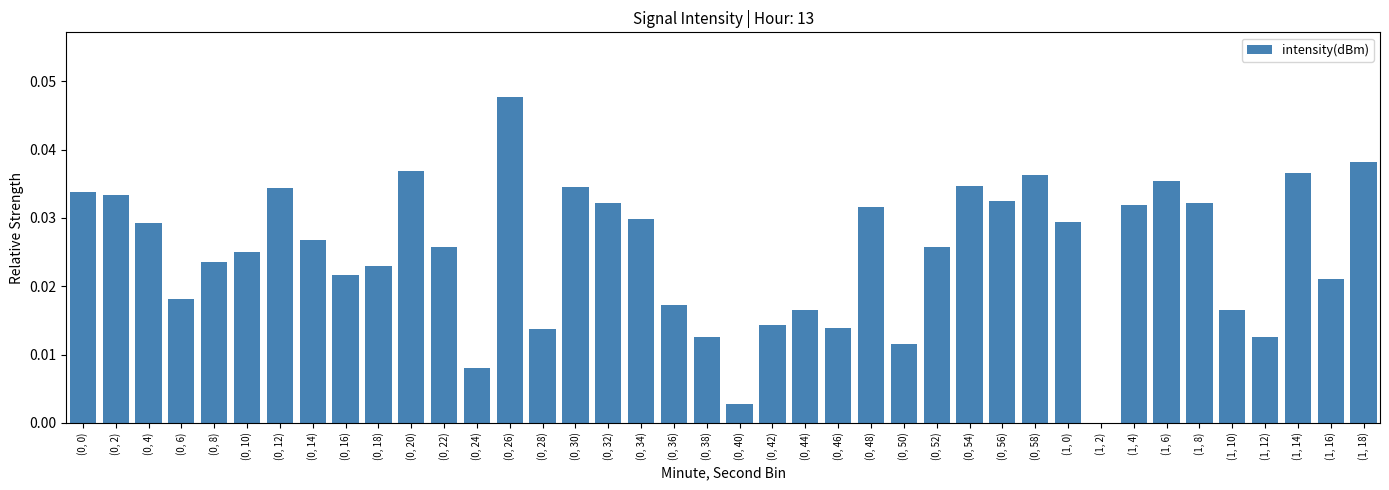

What is the sum of all values?

1.0